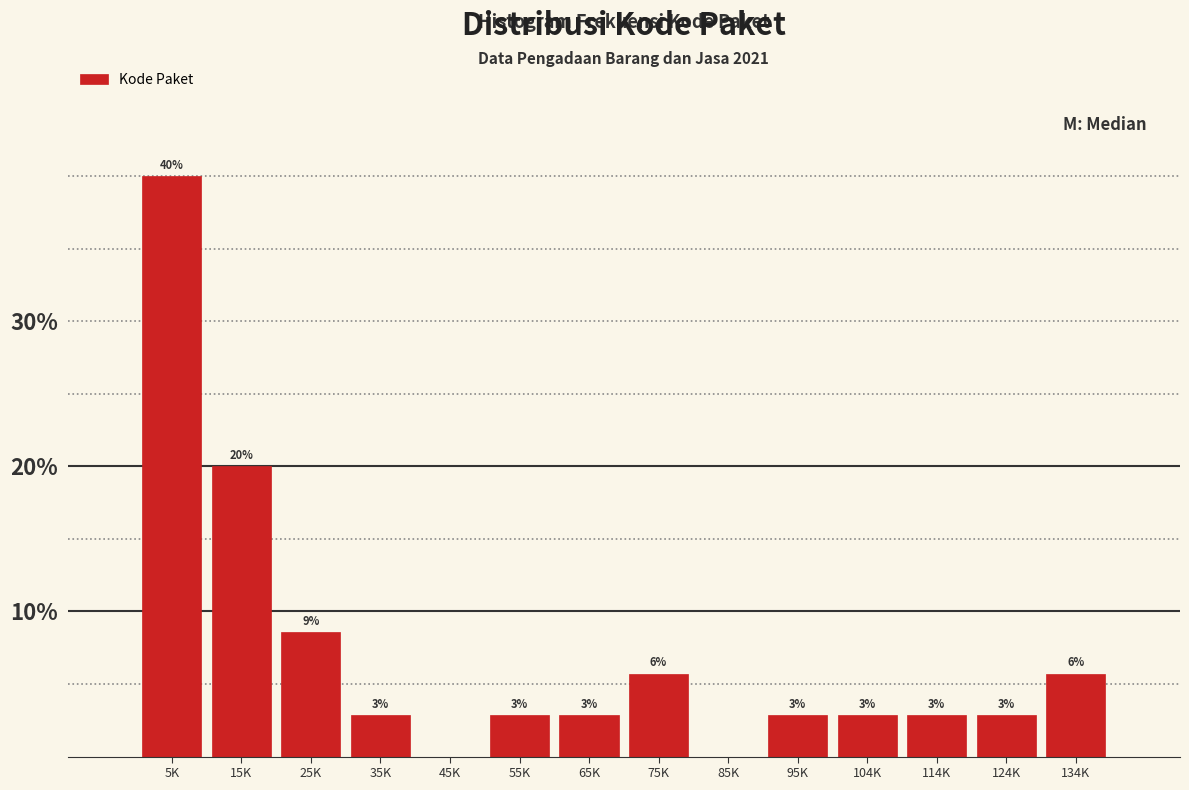

Are the bars horizontal?

No